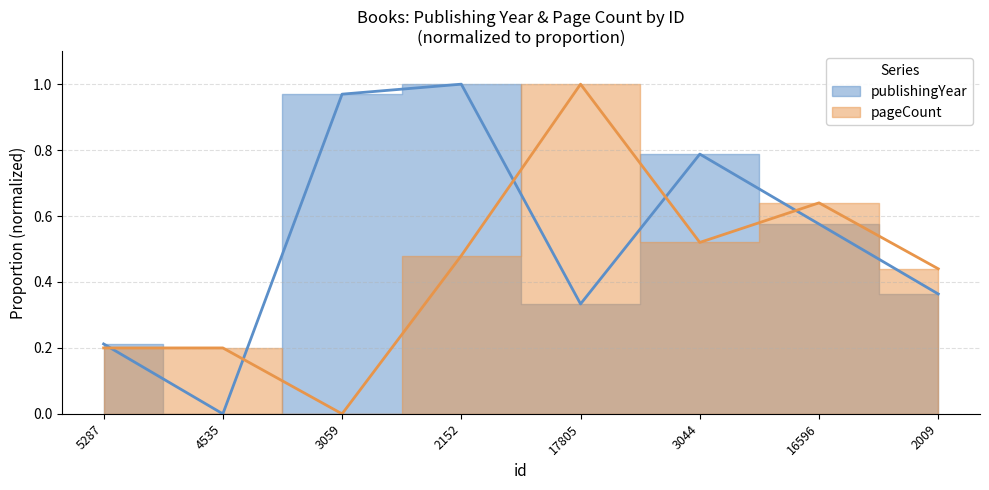

What is the difference between the highest and lowest values at 4535?

0.2